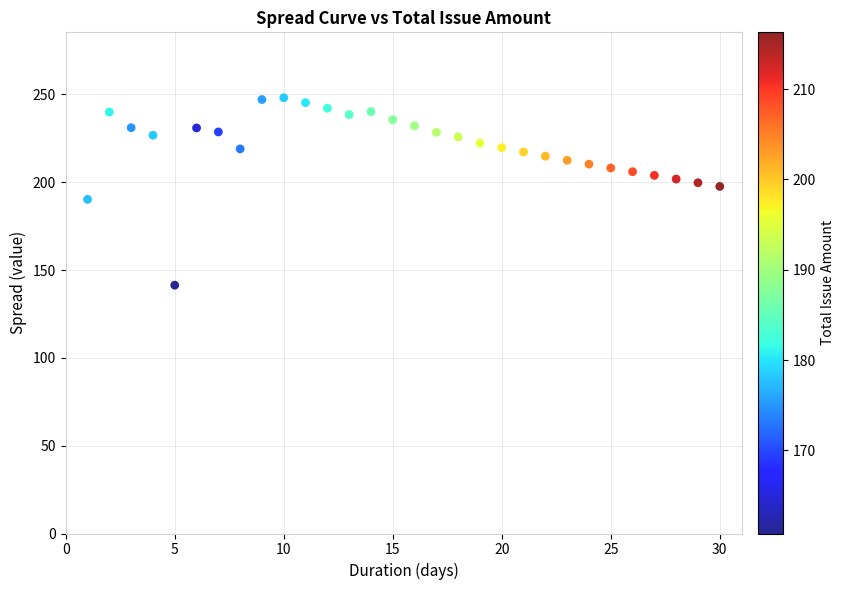

What is the range of X values (max minus min)?

29.0